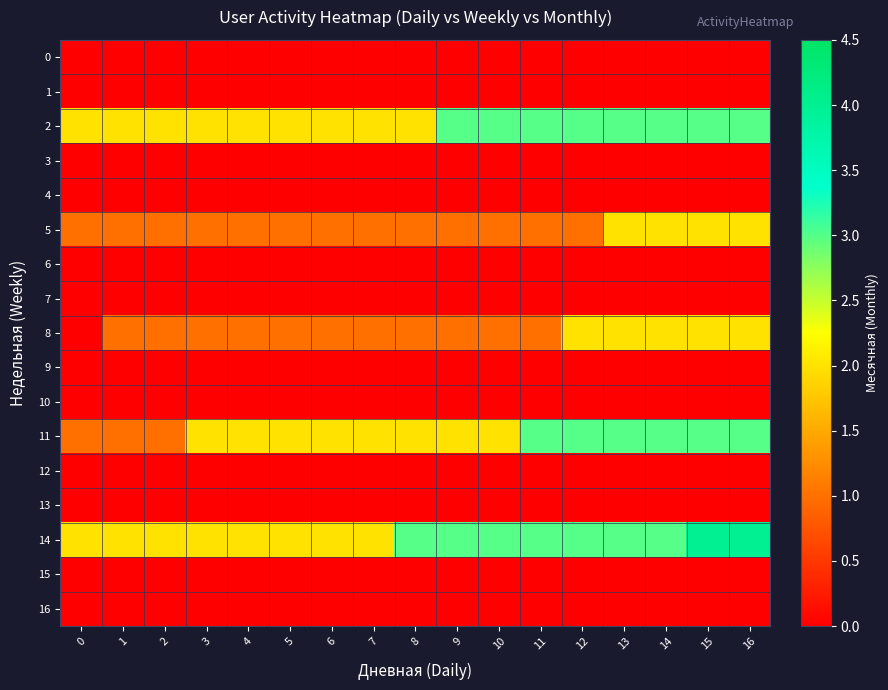

At which category does the chart reach its peak across all series?

15